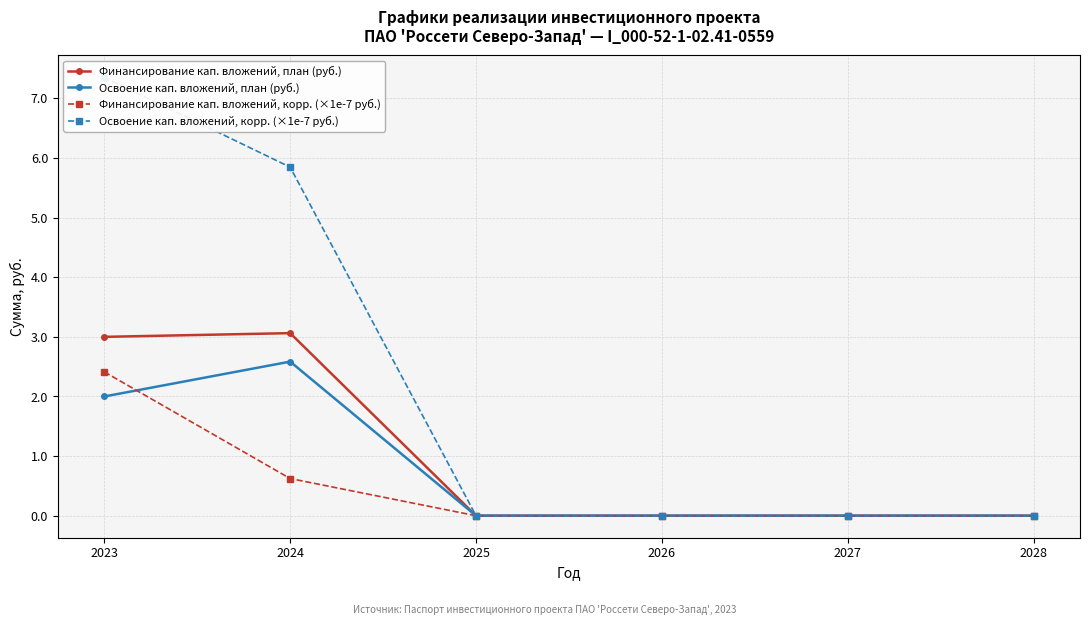

Reading right to left, transcribe all the data shown in this chart.

Финансирование кап. вложений, план (руб.): 0.0	0.0	0.0	0.0	3.1	3.0
Освоение кап. вложений, план (руб.): 0.0	0.0	0.0	0.0	2.6	2.0
Финансирование кап. вложений, корр. (×1e-7 руб.): 0.0	0.0	0.0	0.0	0.6	2.4
Освоение кап. вложений, корр. (×1e-7 руб.): 0.0	0.0	0.0	0.0	5.8	7.4